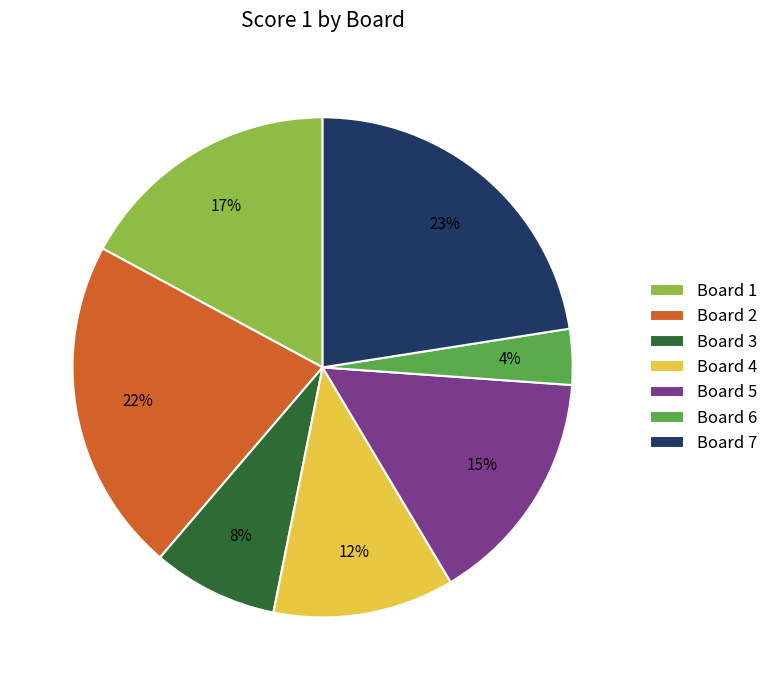

How many segments does this pie chart have?

7